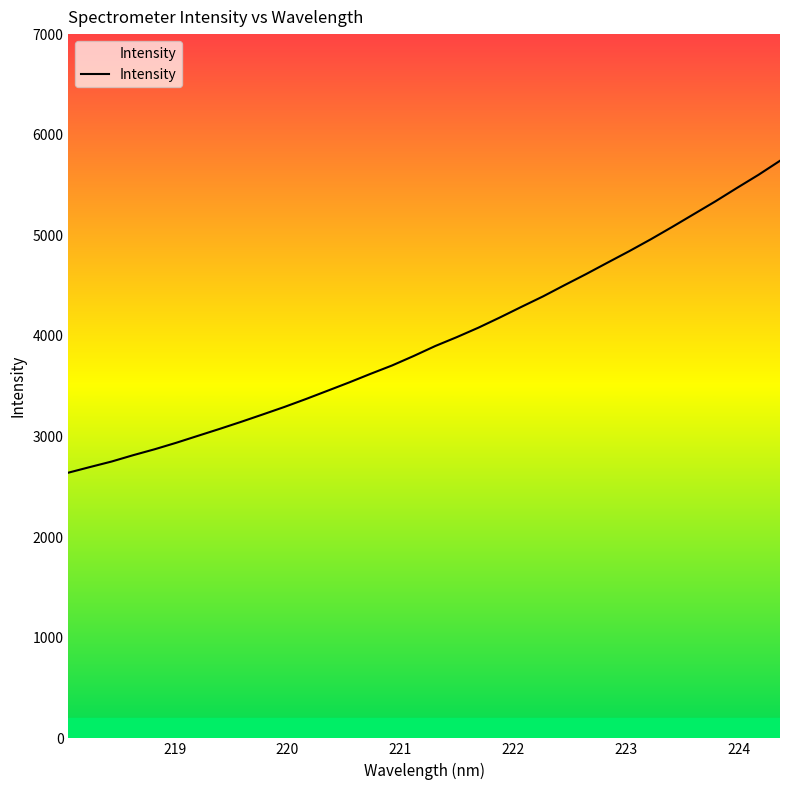

What is the difference between the maximum and minimum values?

3100.1